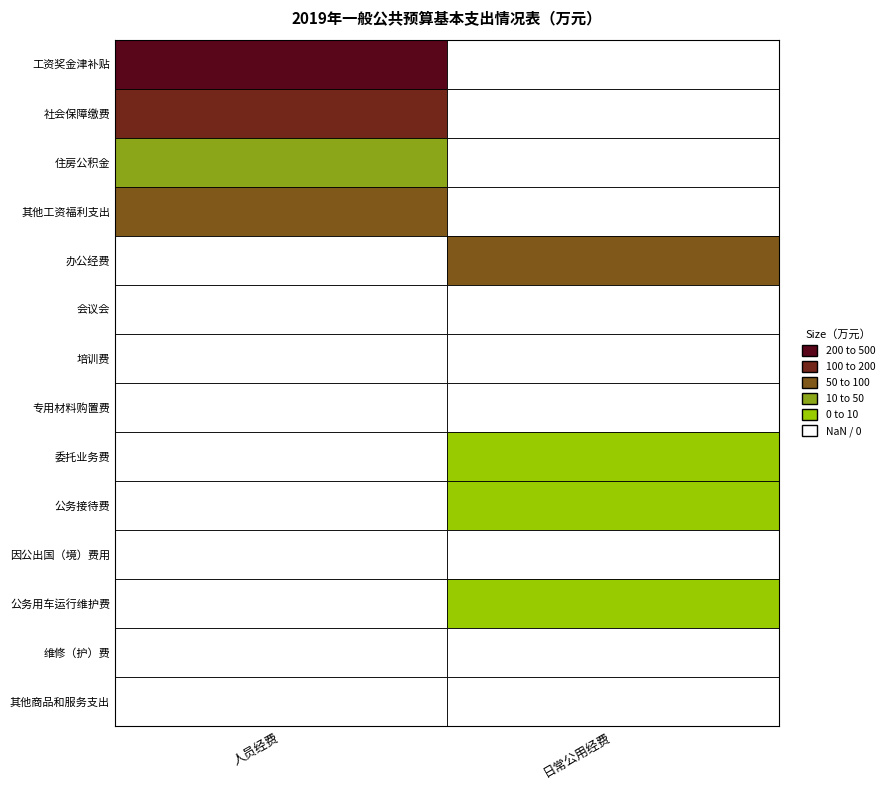

What is the average value of the 办公经费 series?

38.6